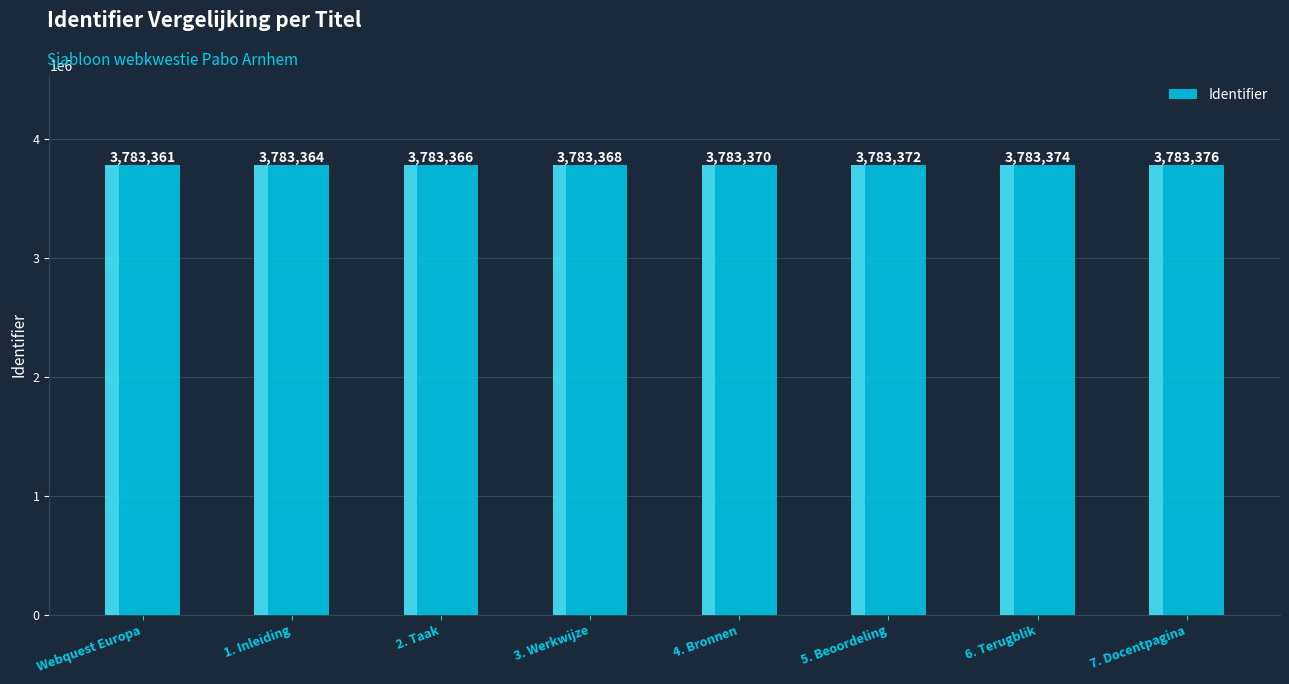

What is the change in value from 1. Inleiding to 6. Terugblik?

+10